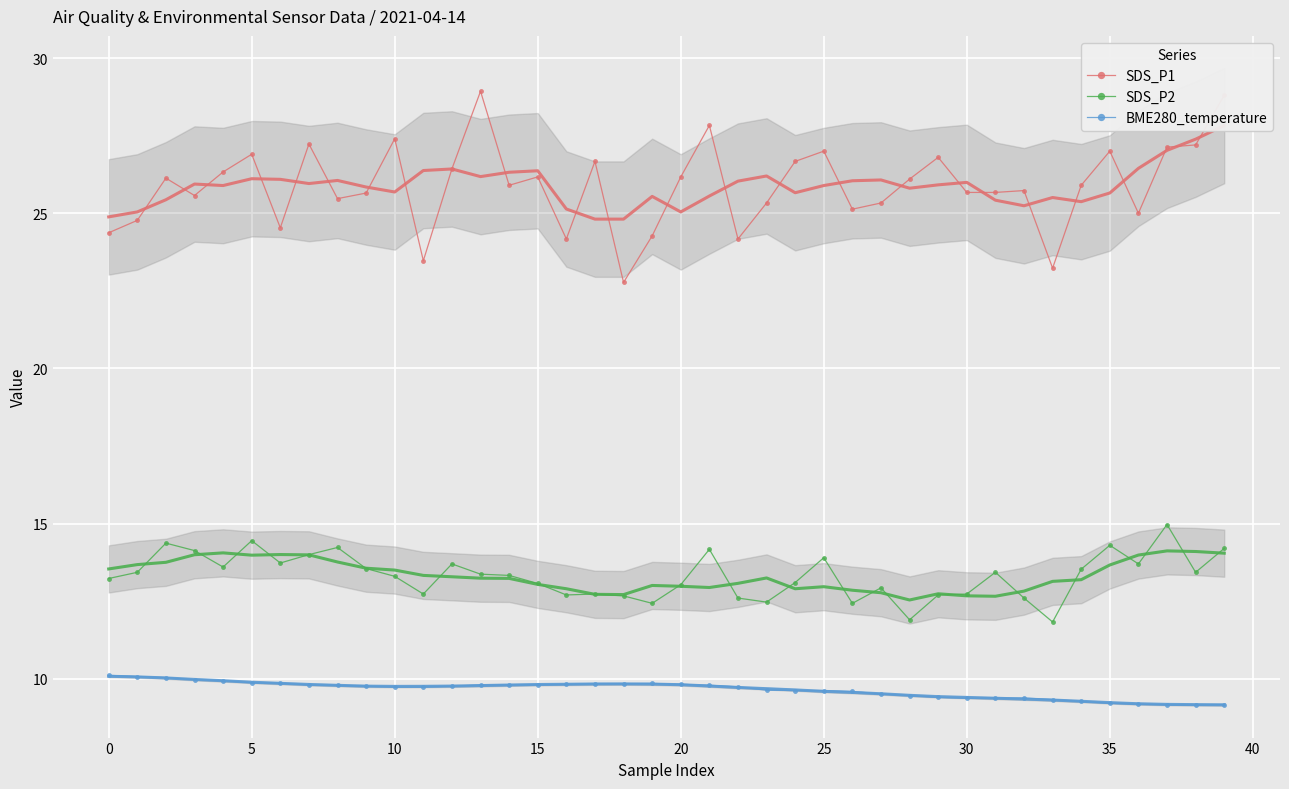

What is the label of the 40th point from the left?

39